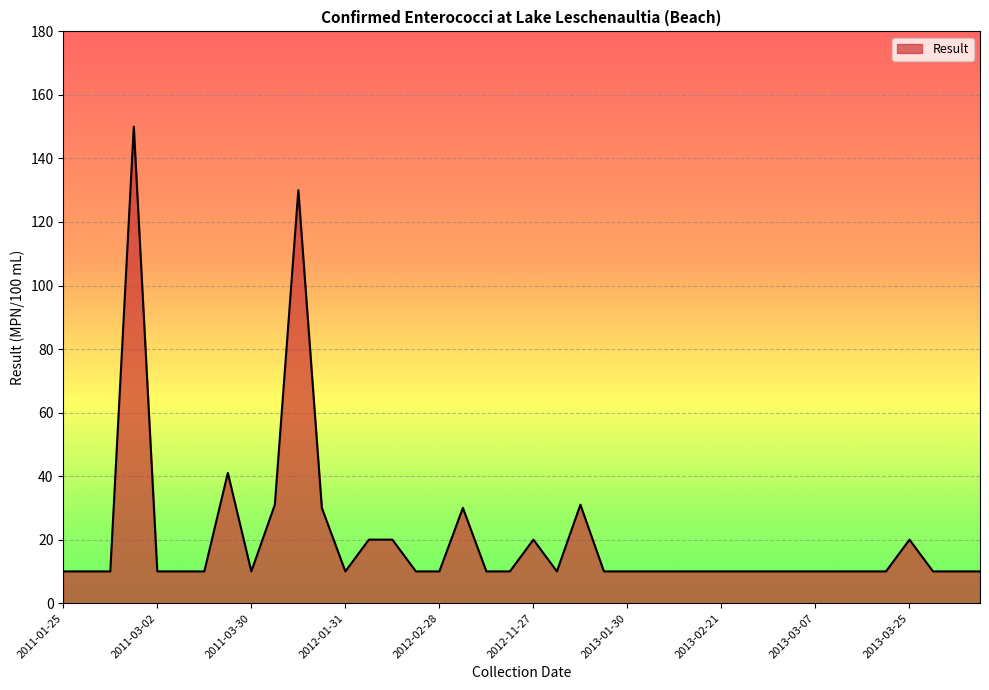

What is the average value?

20